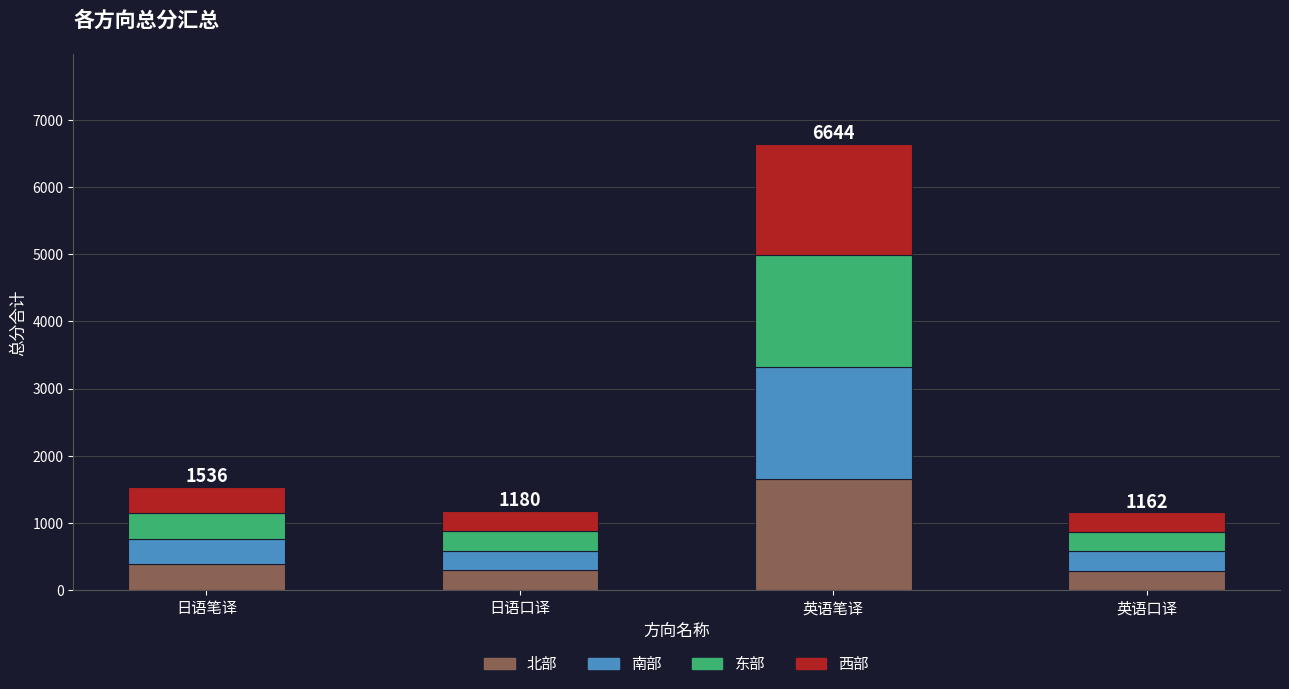

What are all the series names shown in the legend?

北部, 南部, 东部, 西部